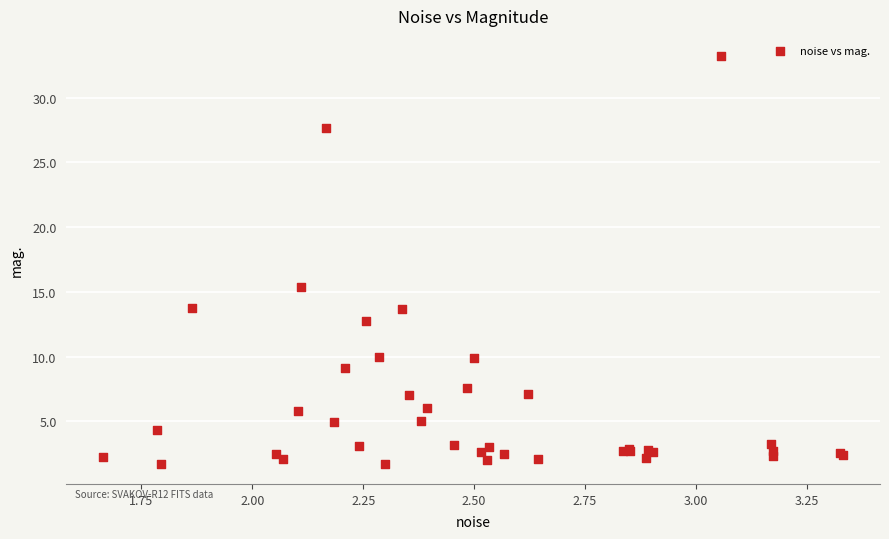

What Y value in the scatter plot is closest to 17?

15.4